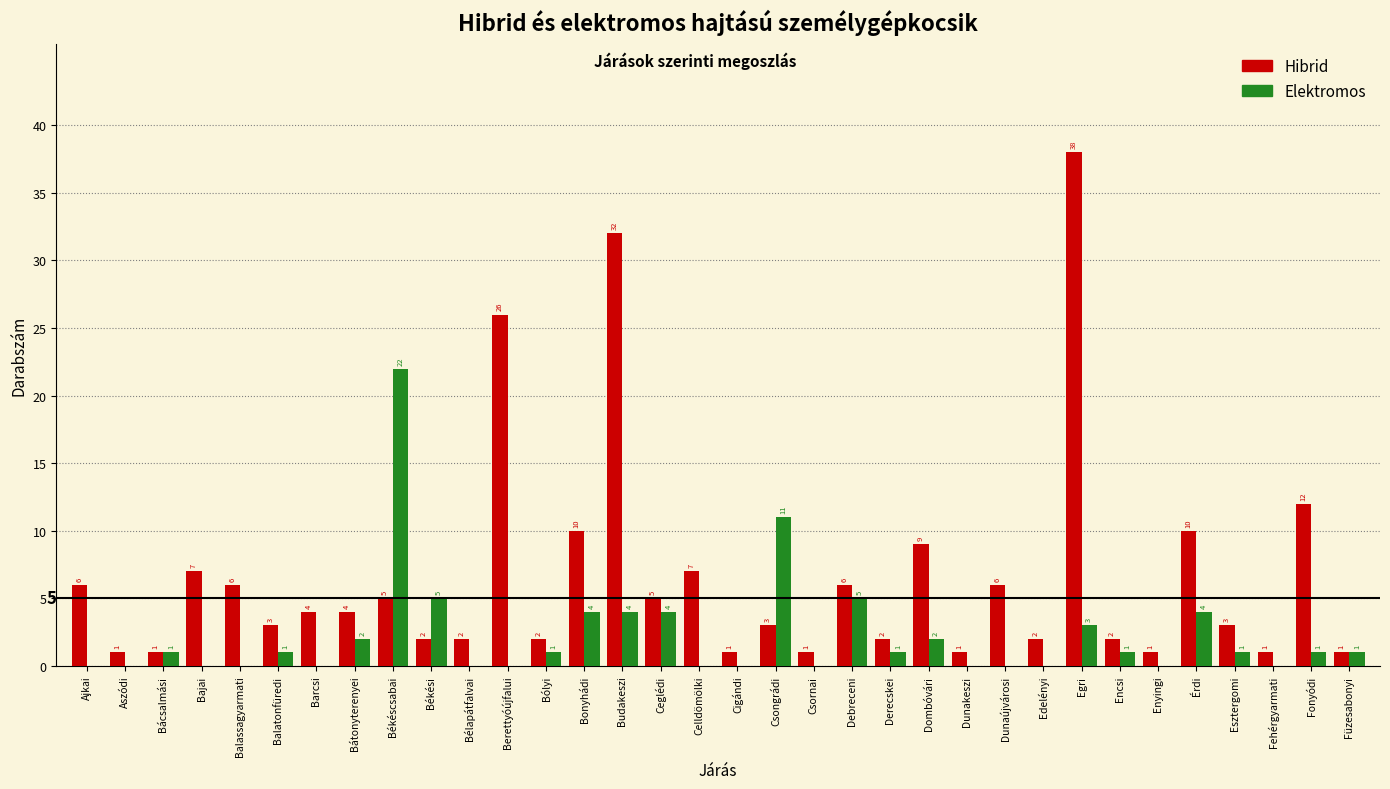

Reading left to right, extract all data points from this chart.

Hibrid: Ajkai=6	Aszódi=1	Bácsalmási=1	Bajai=7	Balassagyarmati=6	Balatonfüredi=3	Barcsi=4	Bátonyterenyei=4	Békéscsabai=5	Békési=2	Bélapátfalvai=2	Berettyóújfalui=26	Bólyi=2	Bonyhádi=10	Budakeszi=32	Ceglédi=5	Celldömölki=7	Cigándi=1	Csongrádi=3	Csornai=1	Debreceni=6	Derecskei=2	Dombóvári=9	Dunakeszi=1	Dunaújvárosi=6	Edelényi=2	Egri=38	Encsi=2	Enyingi=1	Érdi=10	Esztergomi=3	Fehérgyarmati=1	Fonyódi=12	Füzesabonyi=1
Elektromos: Ajkai=0	Aszódi=0	Bácsalmási=1	Bajai=0	Balassagyarmati=0	Balatonfüredi=1	Barcsi=0	Bátonyterenyei=2	Békéscsabai=22	Békési=5	Bélapátfalvai=0	Berettyóújfalui=0	Bólyi=1	Bonyhádi=4	Budakeszi=4	Ceglédi=4	Celldömölki=0	Cigándi=0	Csongrádi=11	Csornai=0	Debreceni=5	Derecskei=1	Dombóvári=2	Dunakeszi=0	Dunaújvárosi=0	Edelényi=0	Egri=3	Encsi=1	Enyingi=0	Érdi=4	Esztergomi=1	Fehérgyarmati=0	Fonyódi=1	Füzesabonyi=1